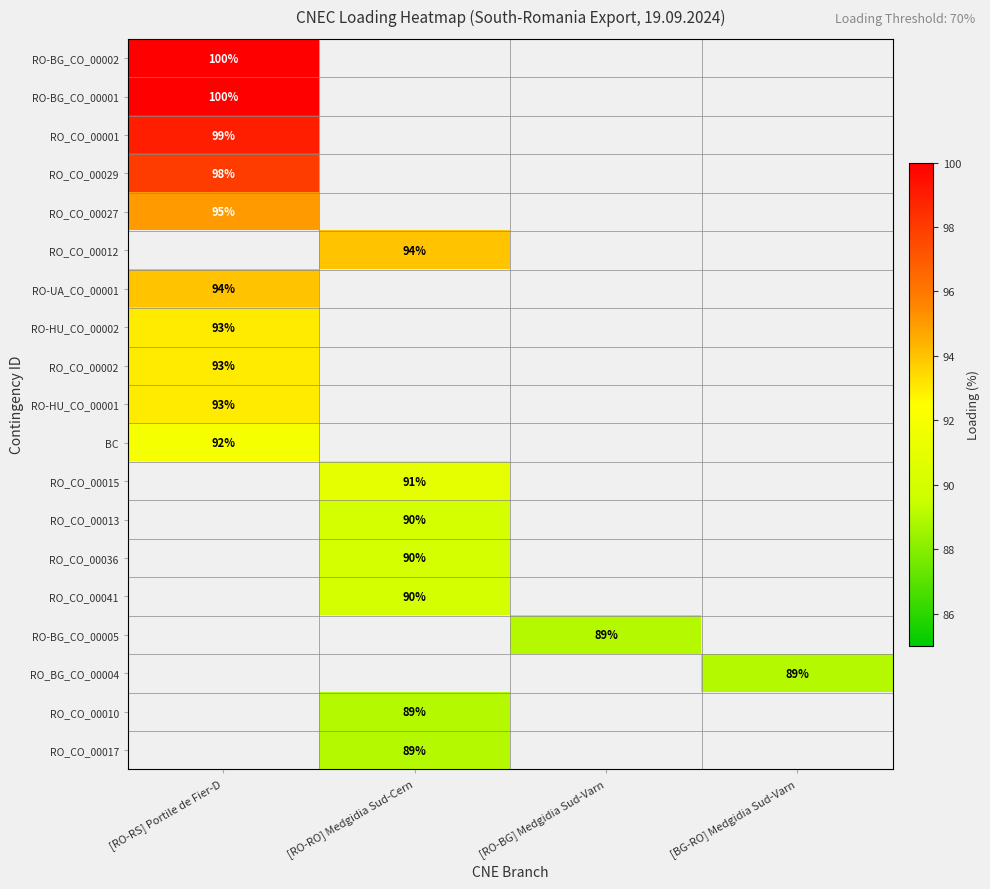

The value of RO-BG_CO_00002 at [RO-RS] Portile de Fier-D is 100. True or false?

True